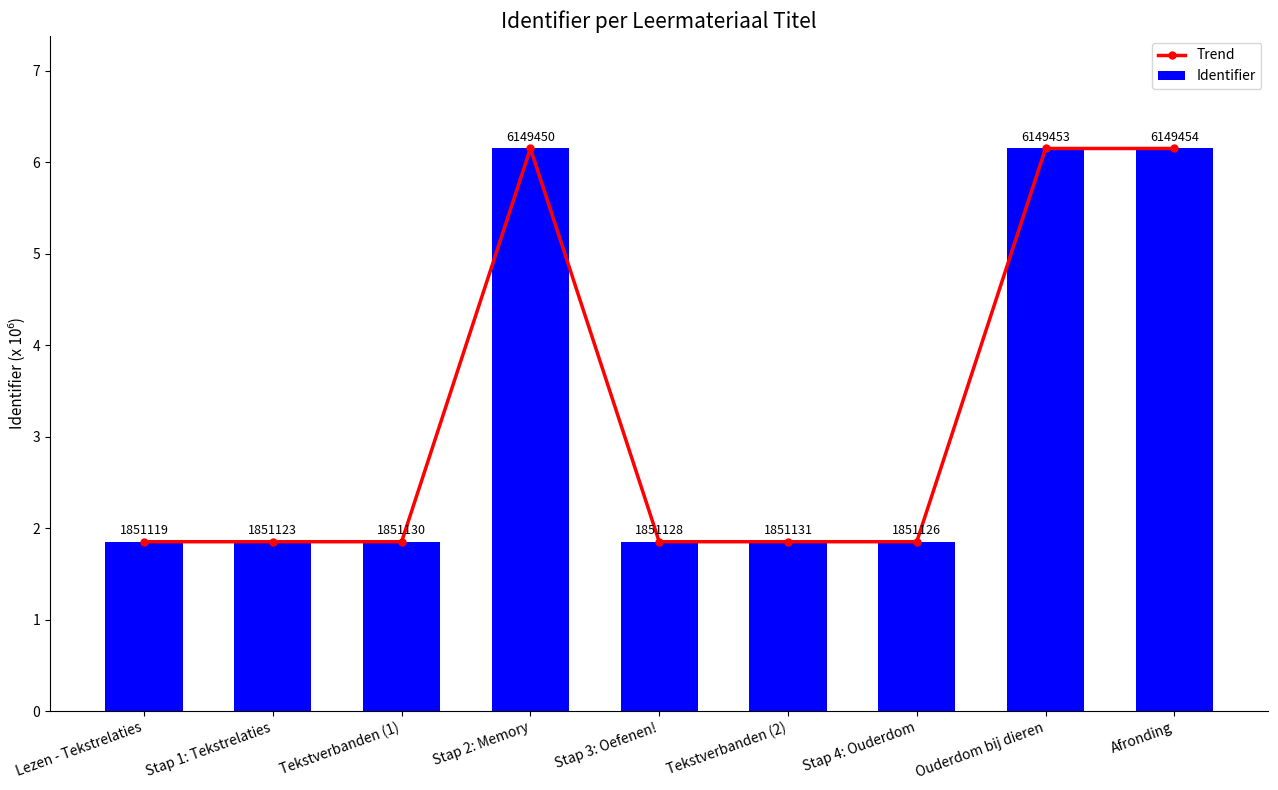

Which category has the lowest value across all series?

Lezen - Tekstrelaties